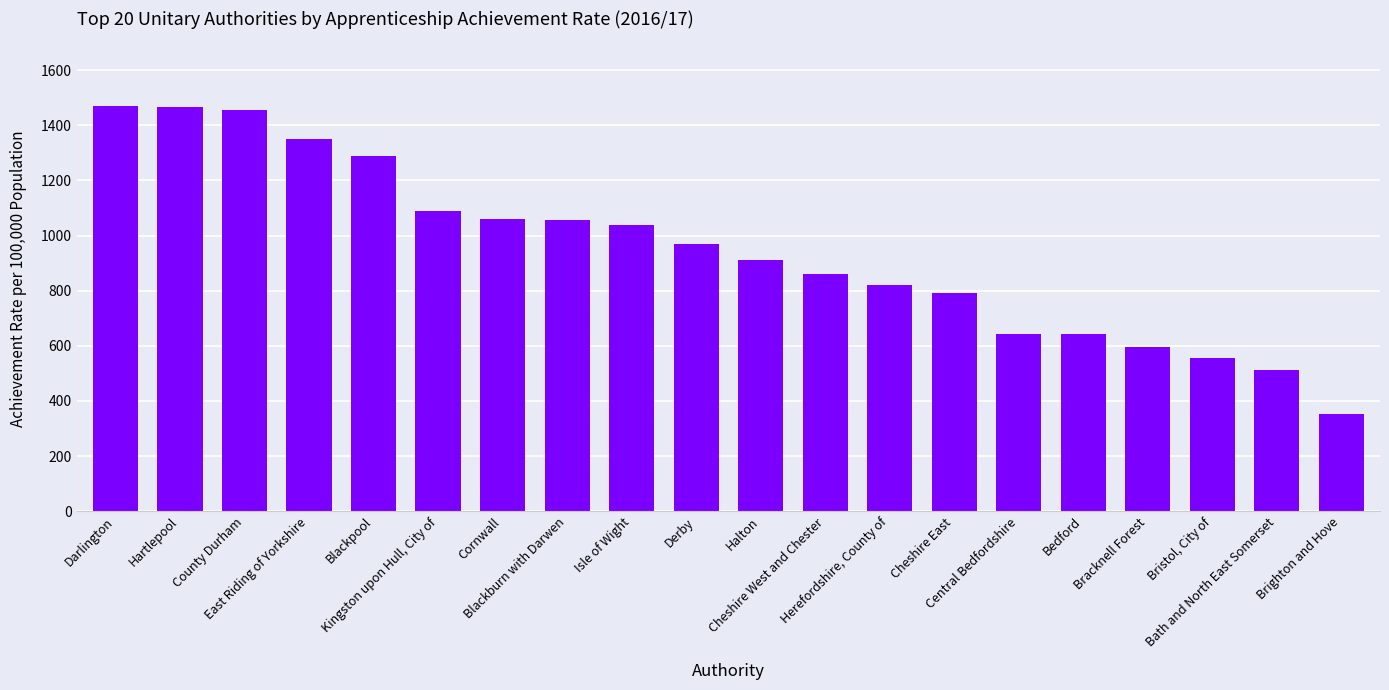

What is the sum of the values at Bristol, City of and East Riding of Yorkshire?

1905